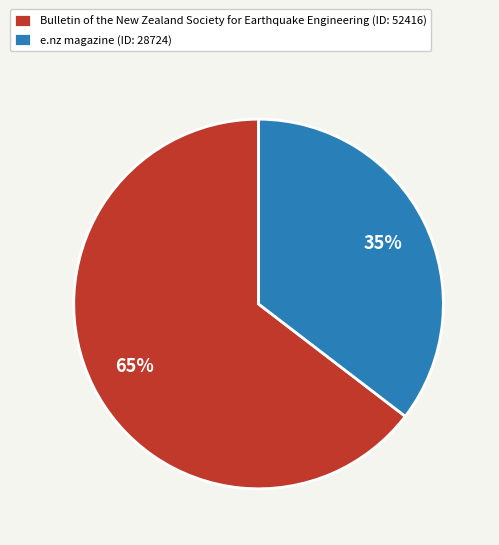

Does e.nz magazine account for over 50% of the chart?

No